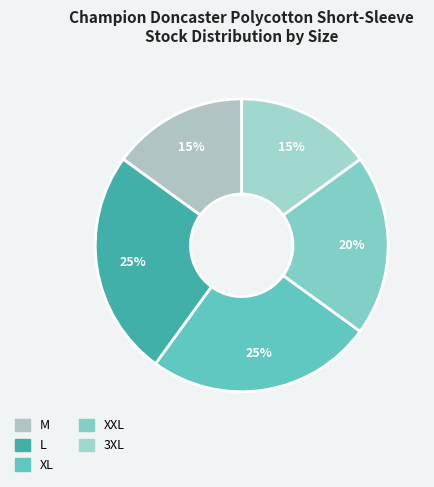

To the nearest percent, what percentage of the pie is XXL?

20%